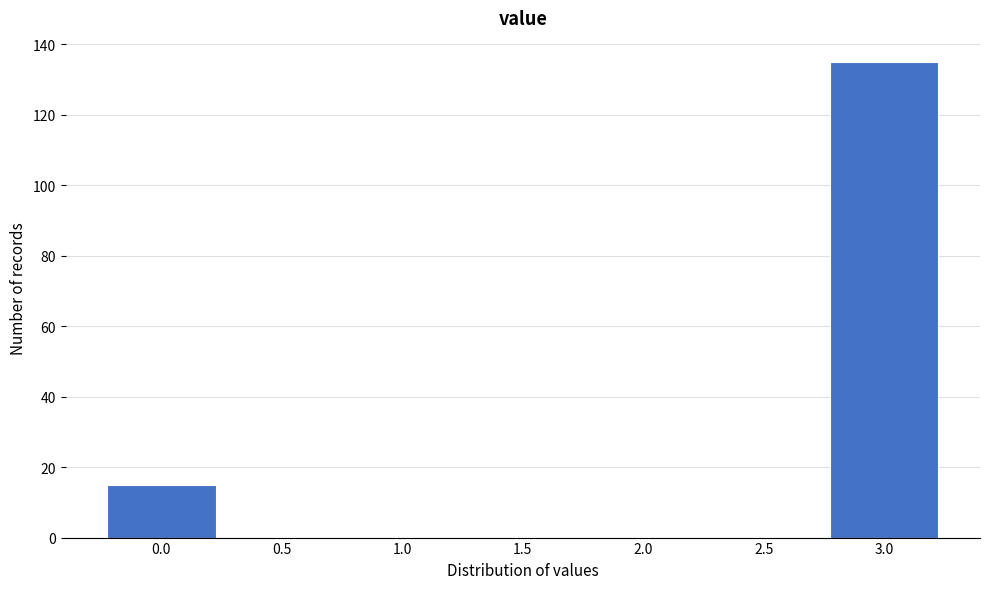

Reading right to left, extract all data points from this chart.

3.0=135	2.5=0	2.0=0	1.5=0	1.0=0	0.5=0	0.0=15